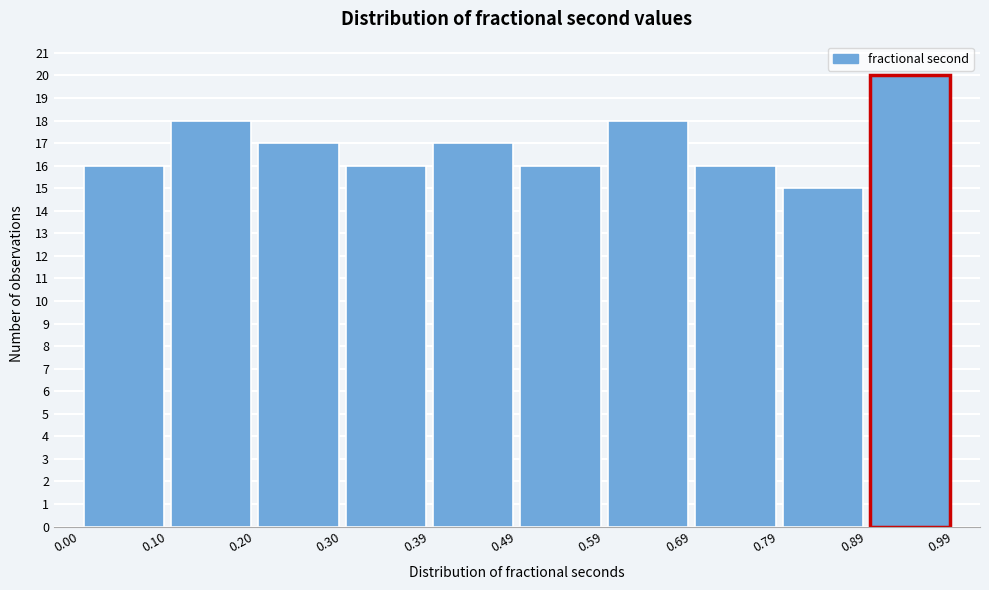

Reading left to right, list every bar in this chart as the range it spans on the x-axis followed by its height. The values are not printed on the chart, so give them approximately, as read against the axis.

0.00 to 0.10: 16
0.10 to 0.20: 18
0.20 to 0.30: 17
0.30 to 0.39: 16
0.39 to 0.49: 17
0.49 to 0.59: 16
0.59 to 0.69: 18
0.69 to 0.79: 16
0.79 to 0.89: 15
0.89 to 0.99: 20